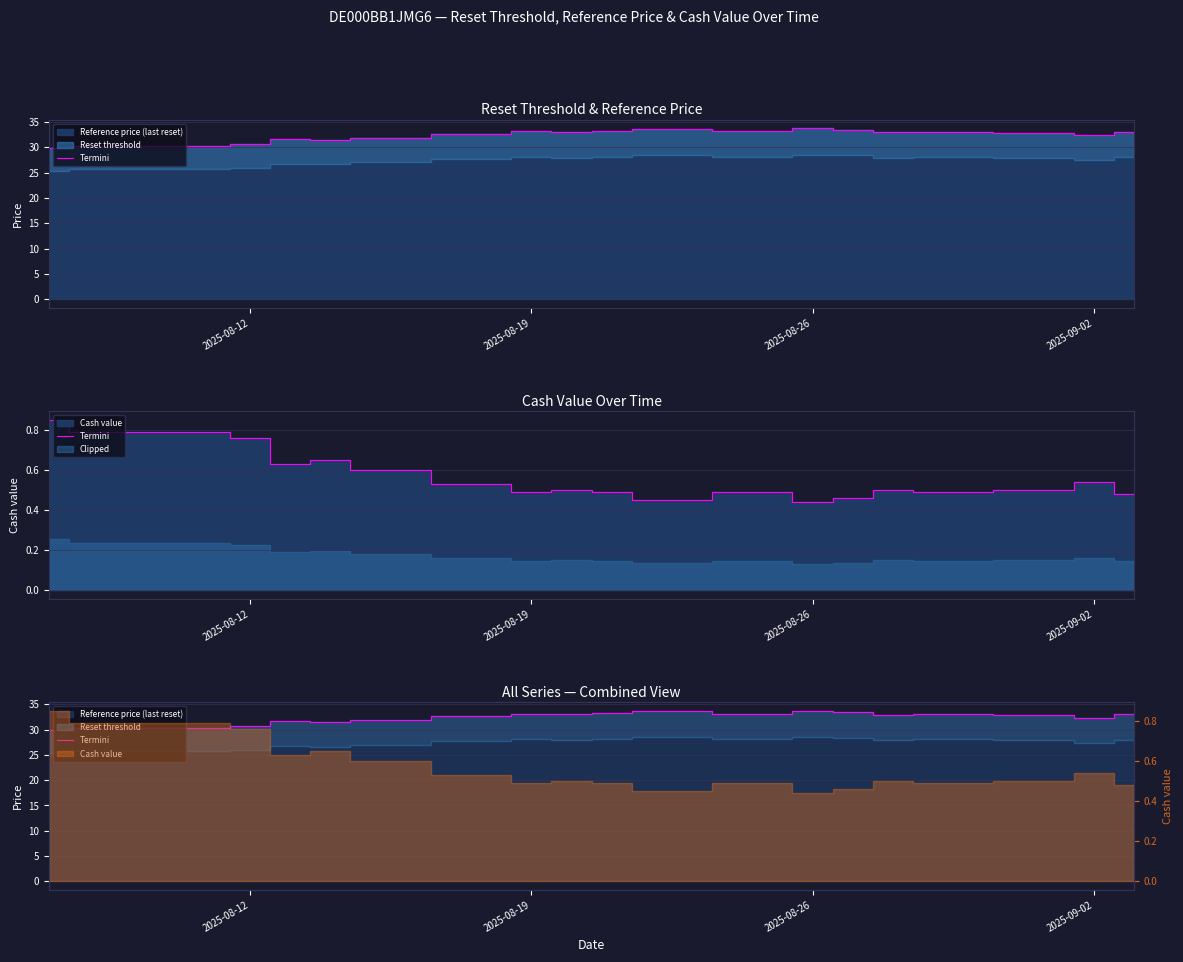

What is the change in value from 2025-08-26 to 2025-09-02?

+0.3